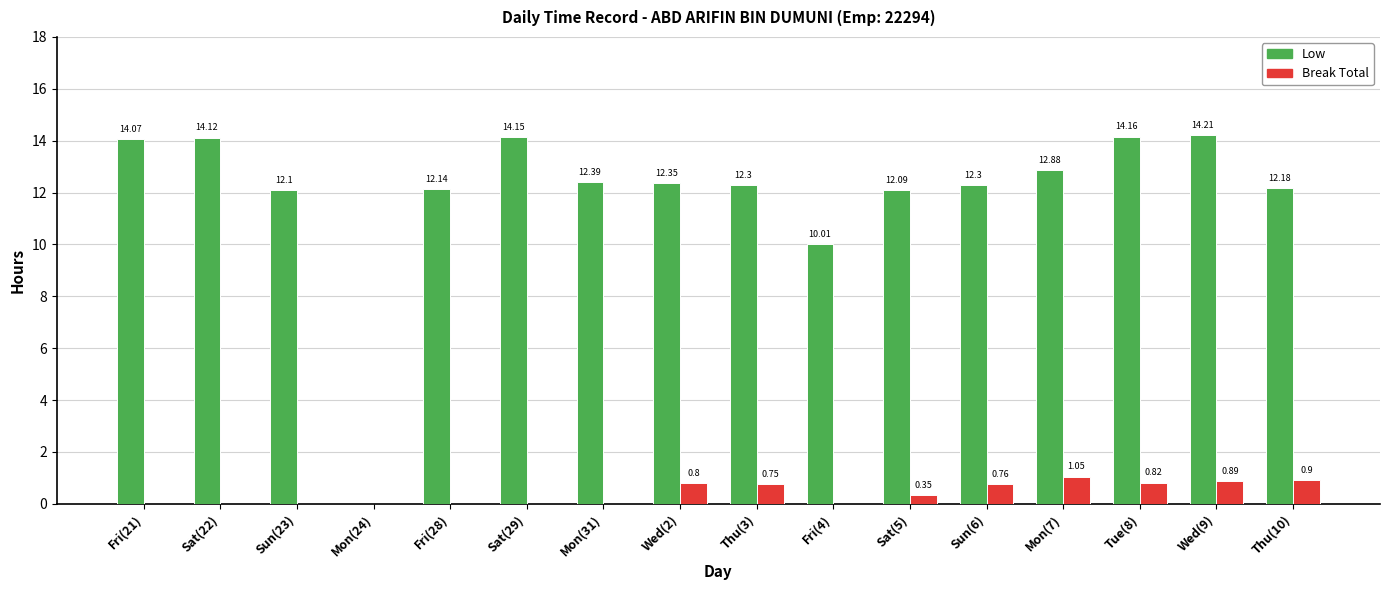

Between Sun(23) and Sun(6), which series saw the biggest shift?

Break Total